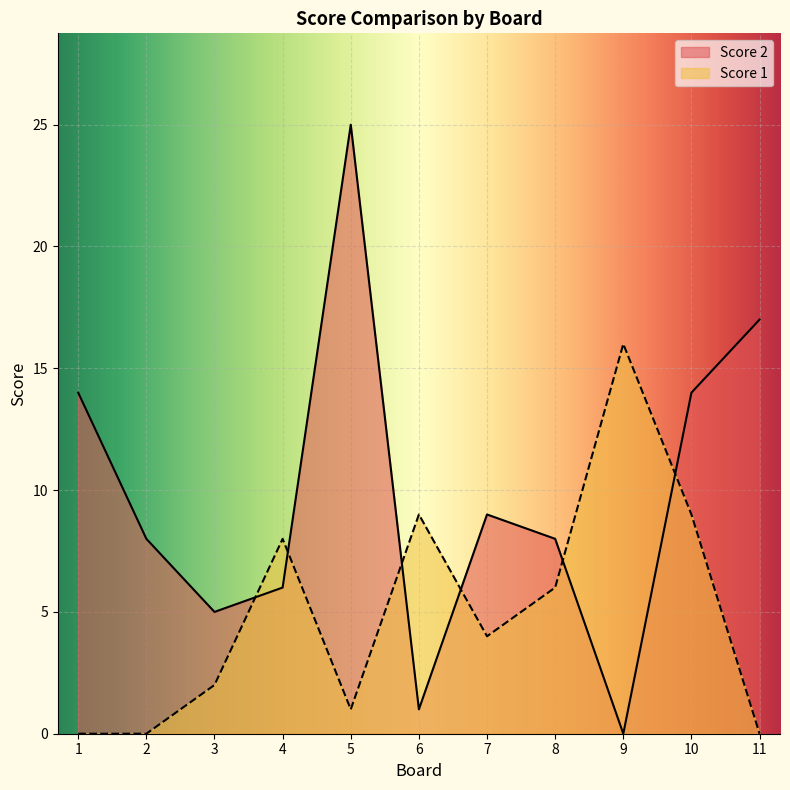

Does the chart display data point markers on the line(s)?

No